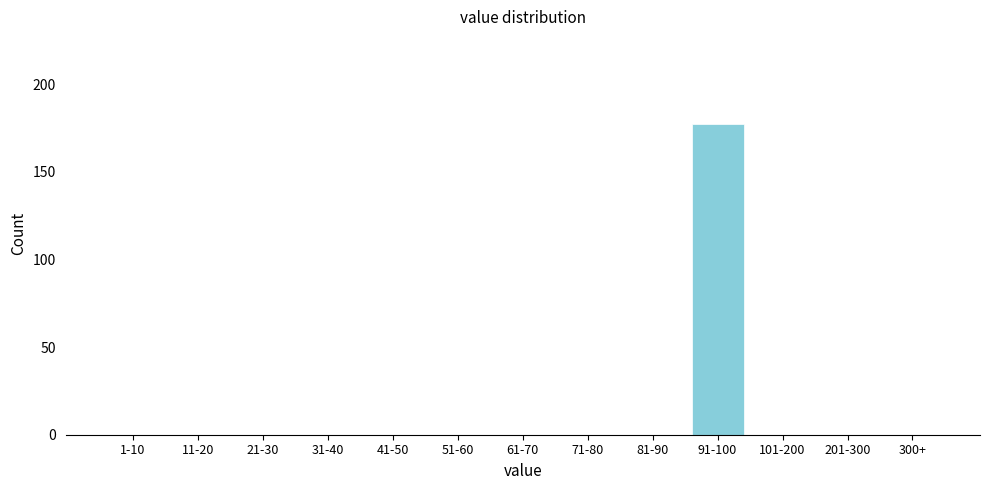

Reading right to left, transcribe all the data shown in this chart.

300+=0	201-300=0	101-200=0	91-100=177	81-90=0	71-80=0	61-70=0	51-60=0	41-50=0	31-40=0	21-30=0	11-20=0	1-10=0